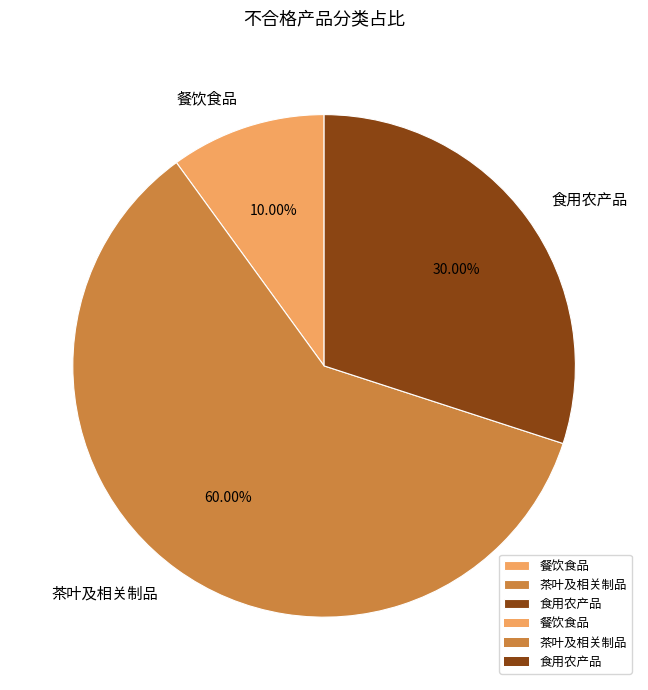

True or false: 食用农产品 accounts for 30% of the total.

True